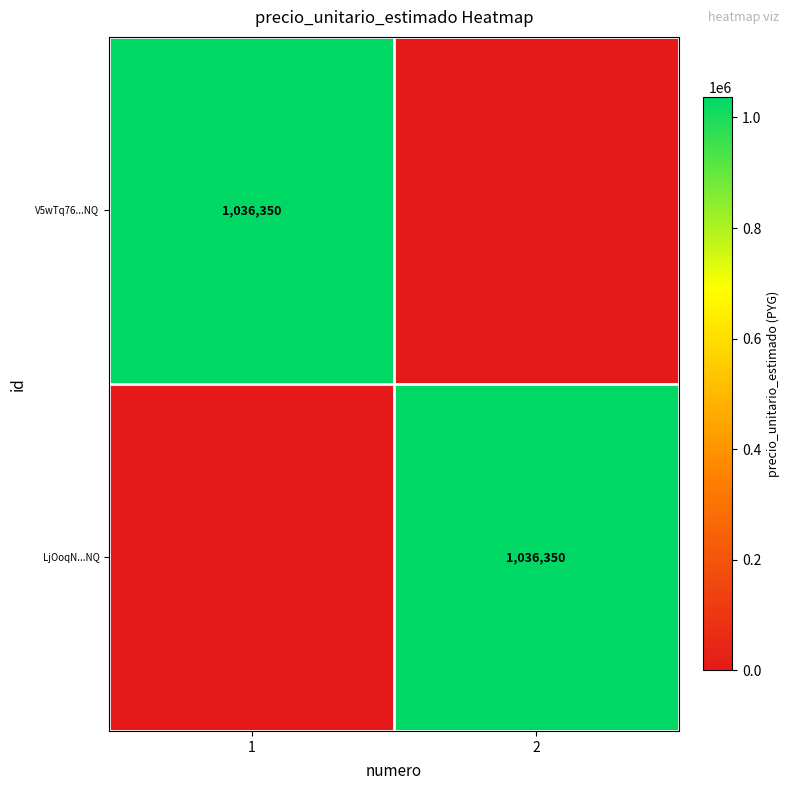

Is it true that LjOoqN...NQ equals 285635 at 2?

False